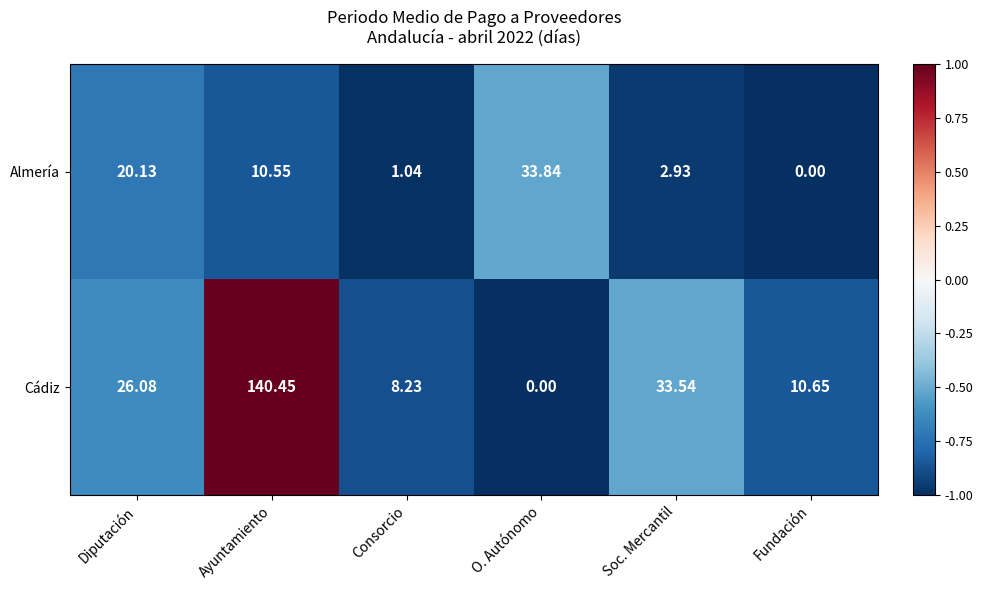

At which label is Cádiz closest to 70?

Soc. Mercantil